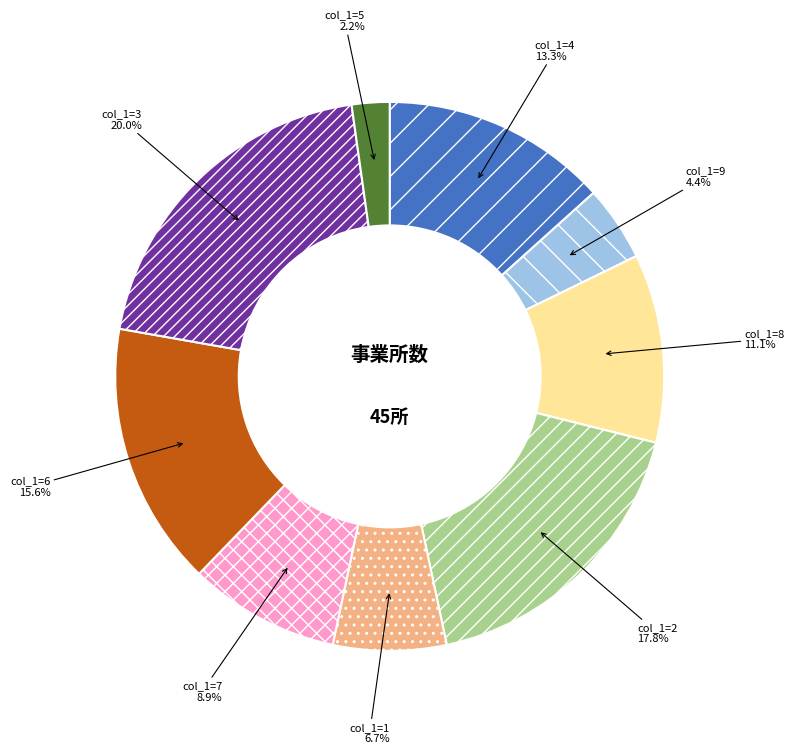

Is there any slice that represents more than half of the pie?

No